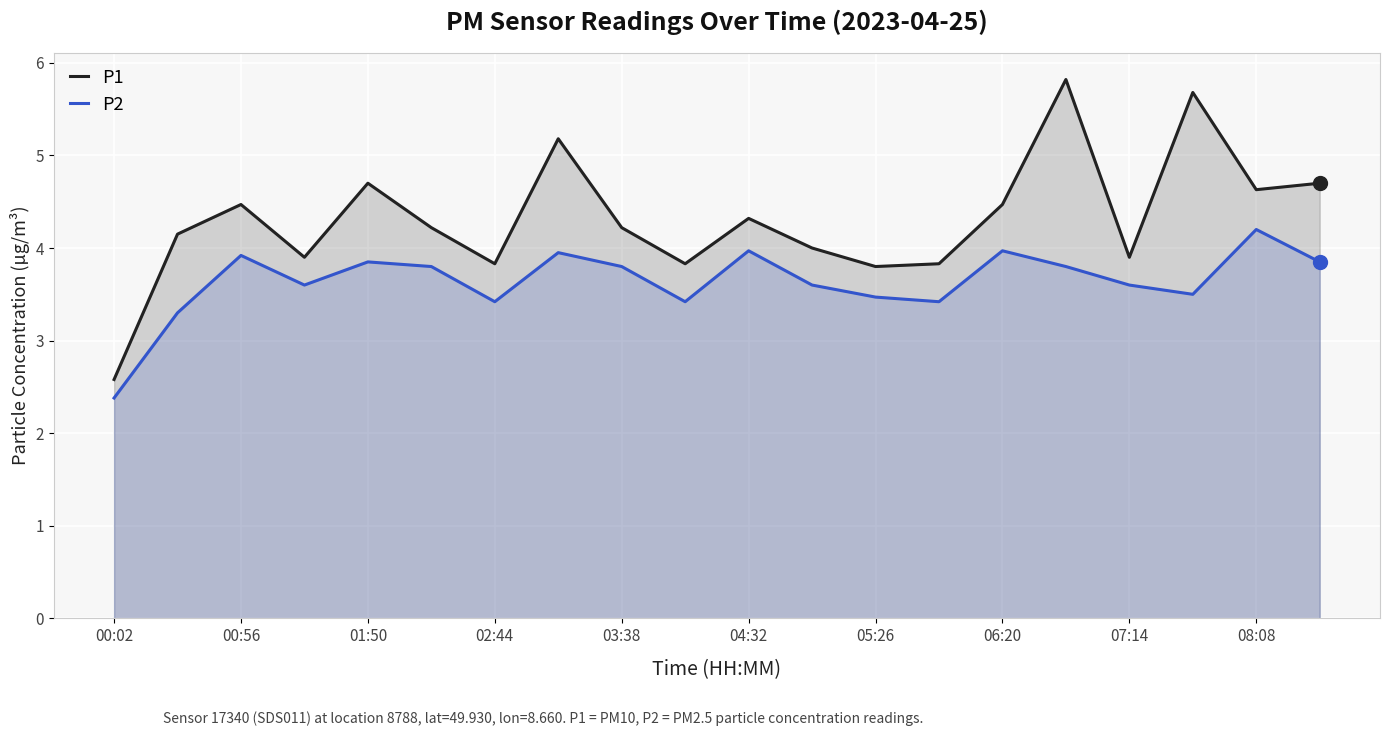

How many values in the P1 series exceed 4?

12